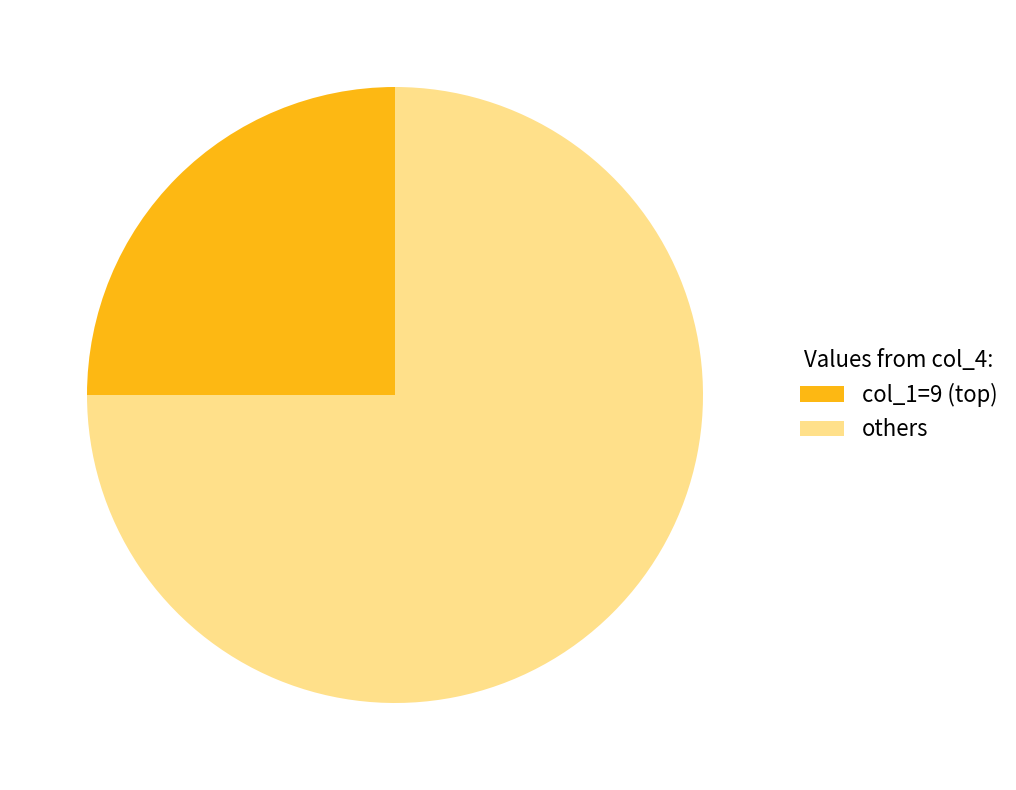

What is the largest slice in the pie chart?

others